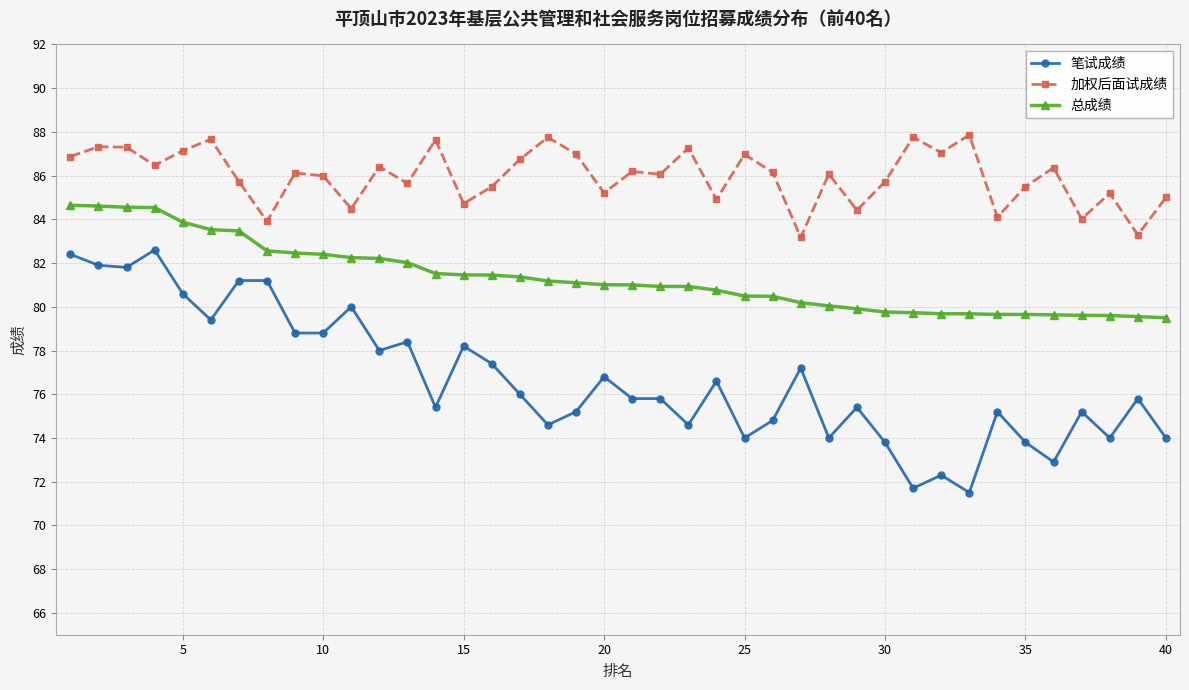

What is the average value of the 总成绩 series?

81.3